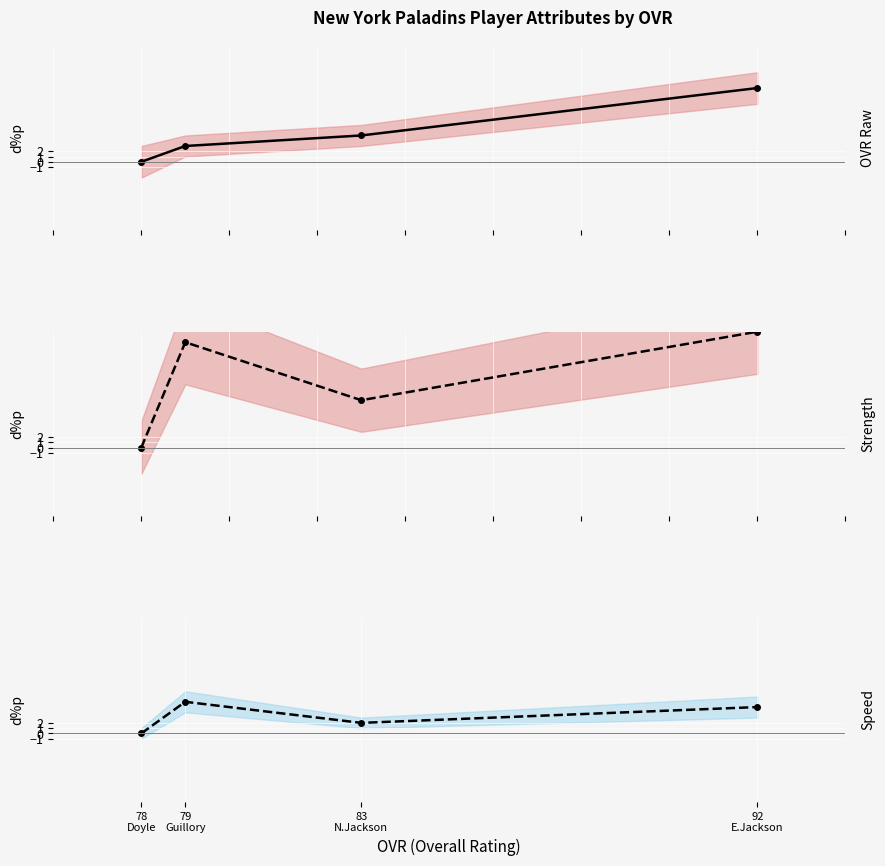

True or false: ovr_raw and strength intersect in this chart.

False